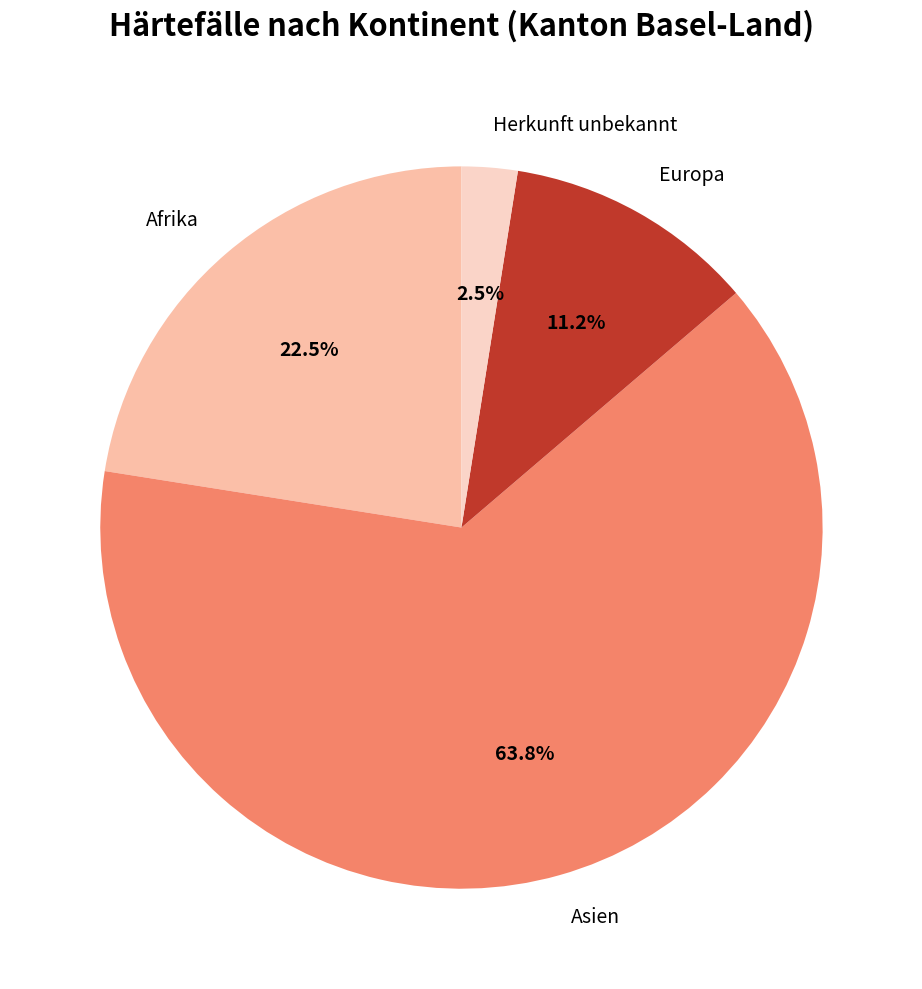

Is there any slice that represents more than half of the pie?

Yes